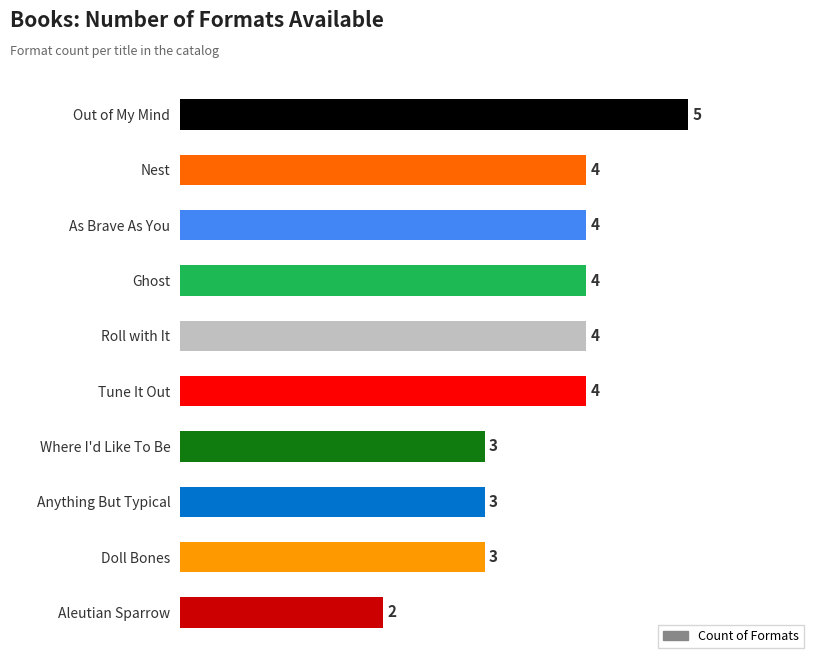

Which label corresponds to the largest value in the chart?

Out of My Mind